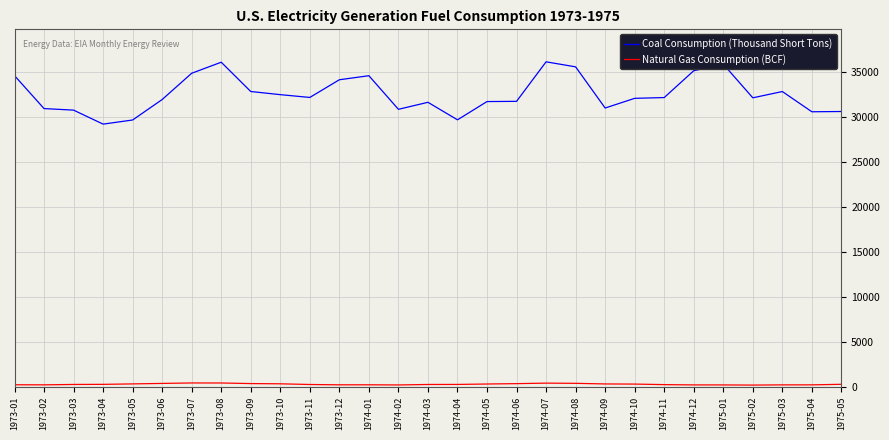

Which series changed the most between 1973-04 and 1975-03?

Coal Consumption (Thousand Short Tons)